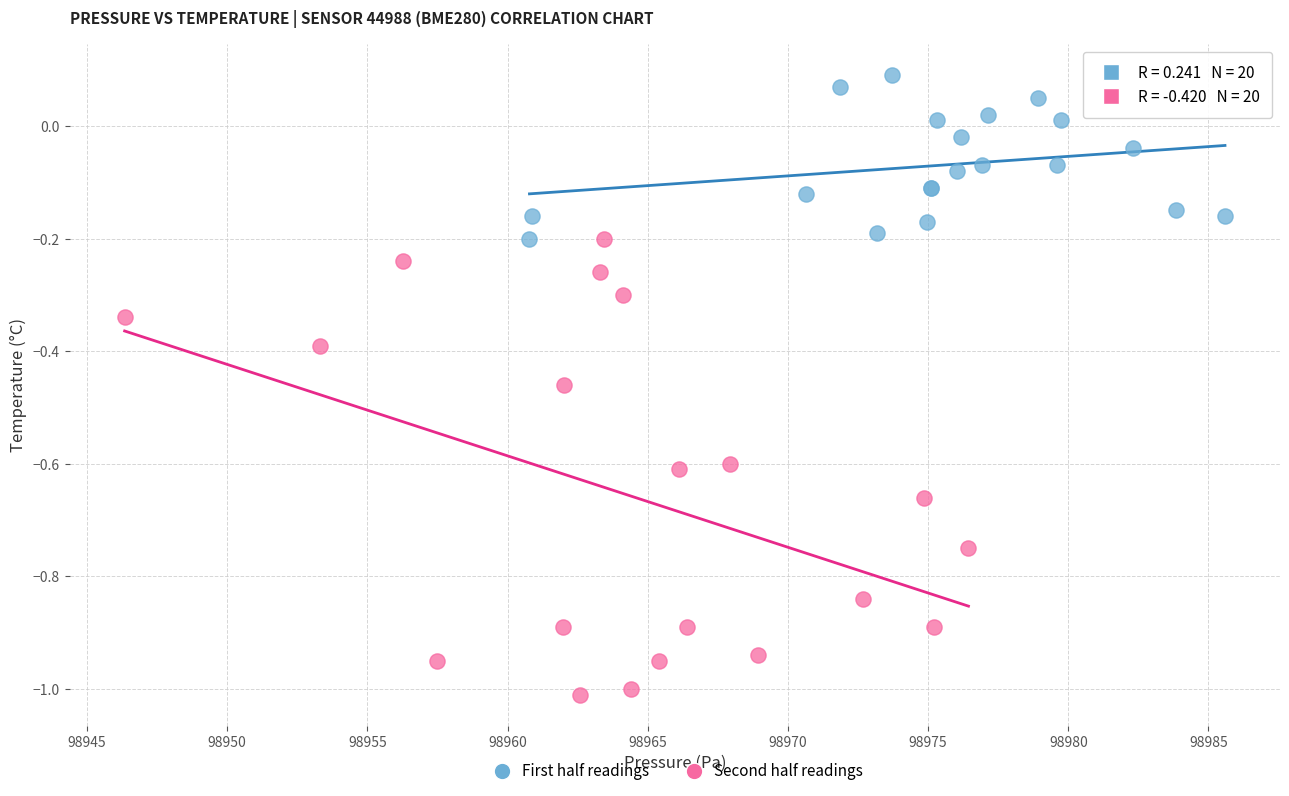

Which series contains the highest Y value?

First half readings